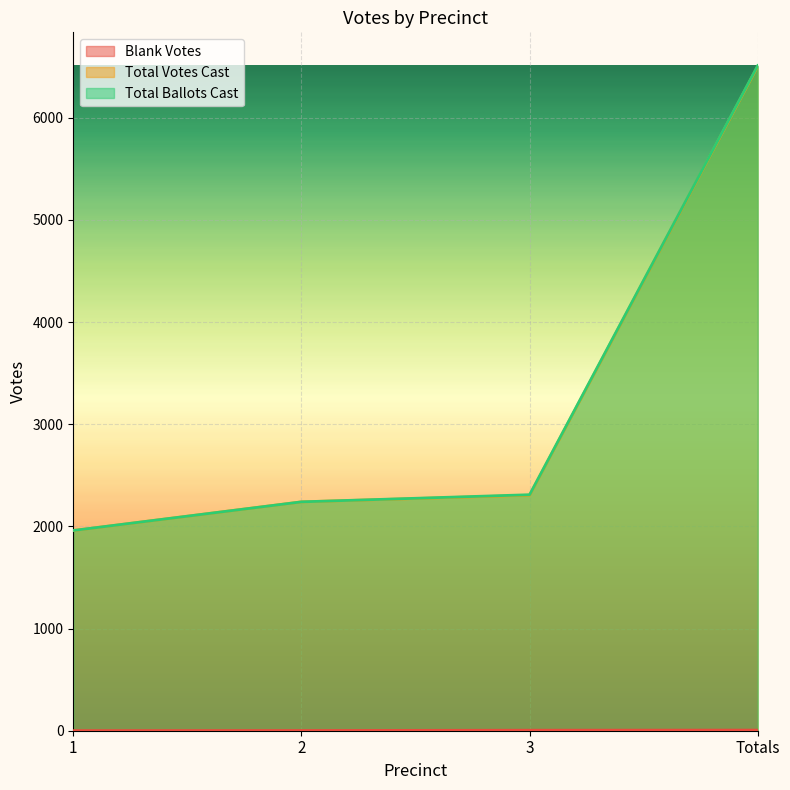

List the series in order of their peak value, lowest first.

Blank Votes, Total Votes Cast, Total Ballots Cast